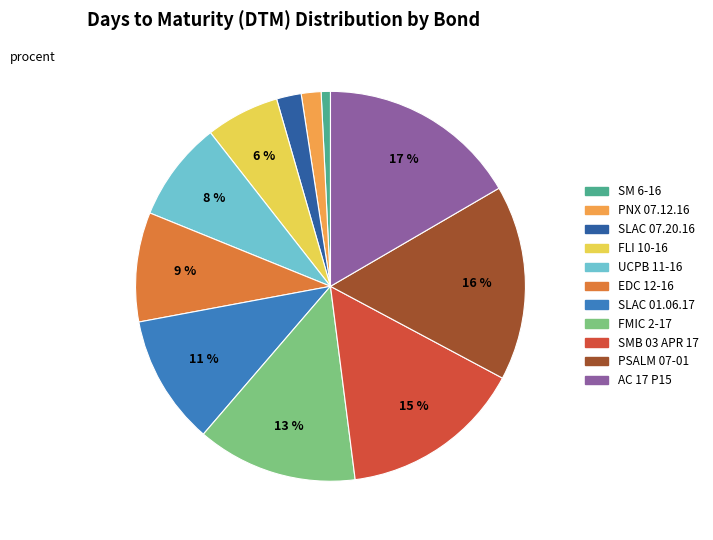

To the nearest percent, what portion does SLAC 01.06.17 represent?

11%